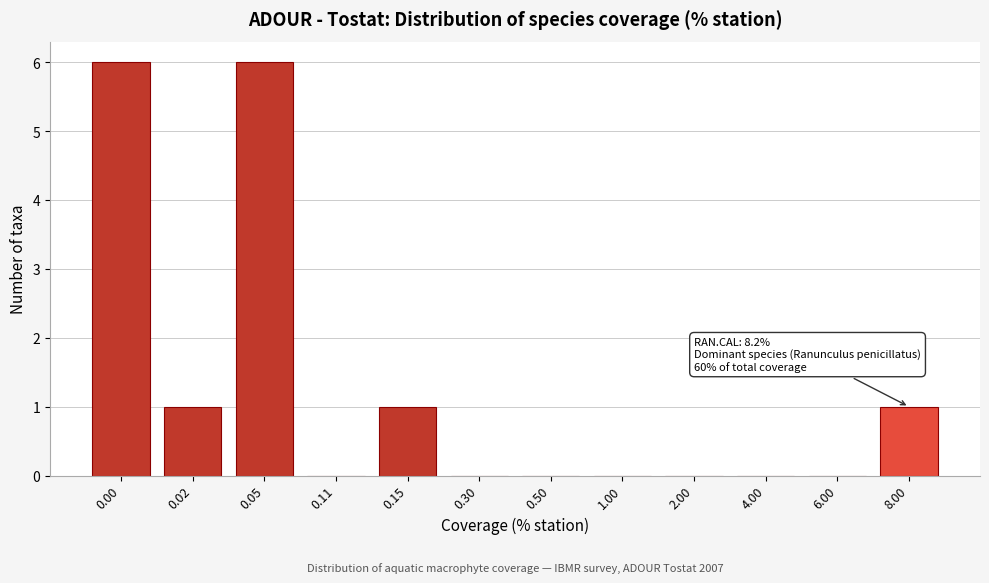

Reading left to right, list all the values displayed in this chart.

0.00=6	0.02=1	0.05=6	0.11=0	0.15=1	0.30=0	0.50=0	1.00=0	2.00=0	4.00=0	6.00=0	8.00=1